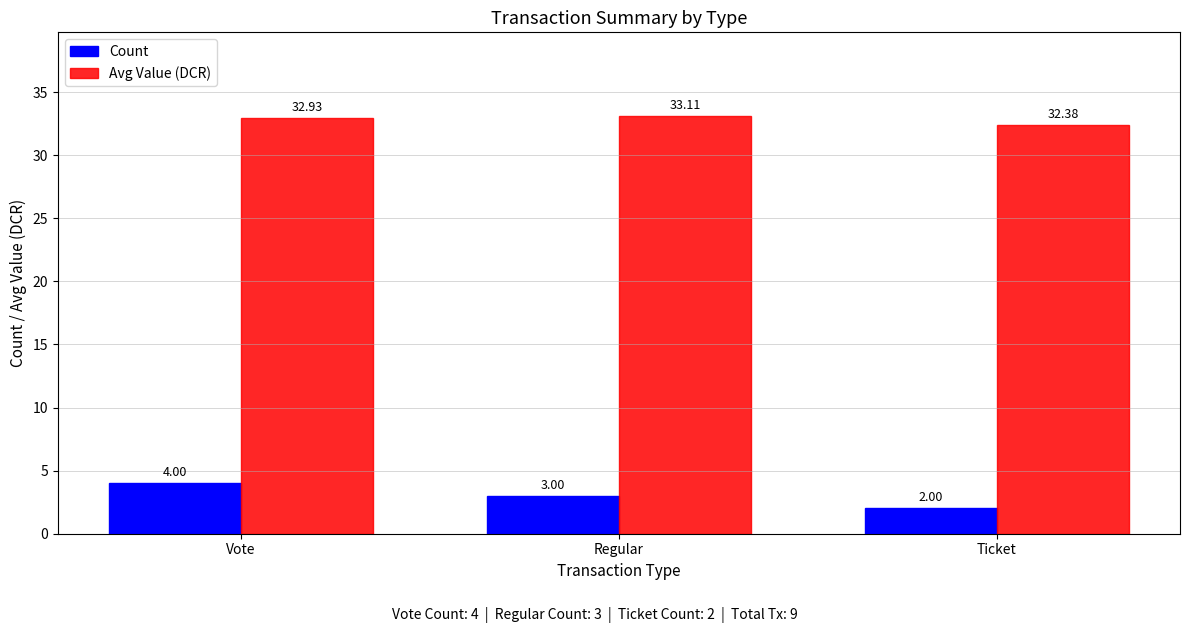

What are all the series names shown in the legend?

Count, Avg Value (DCR)